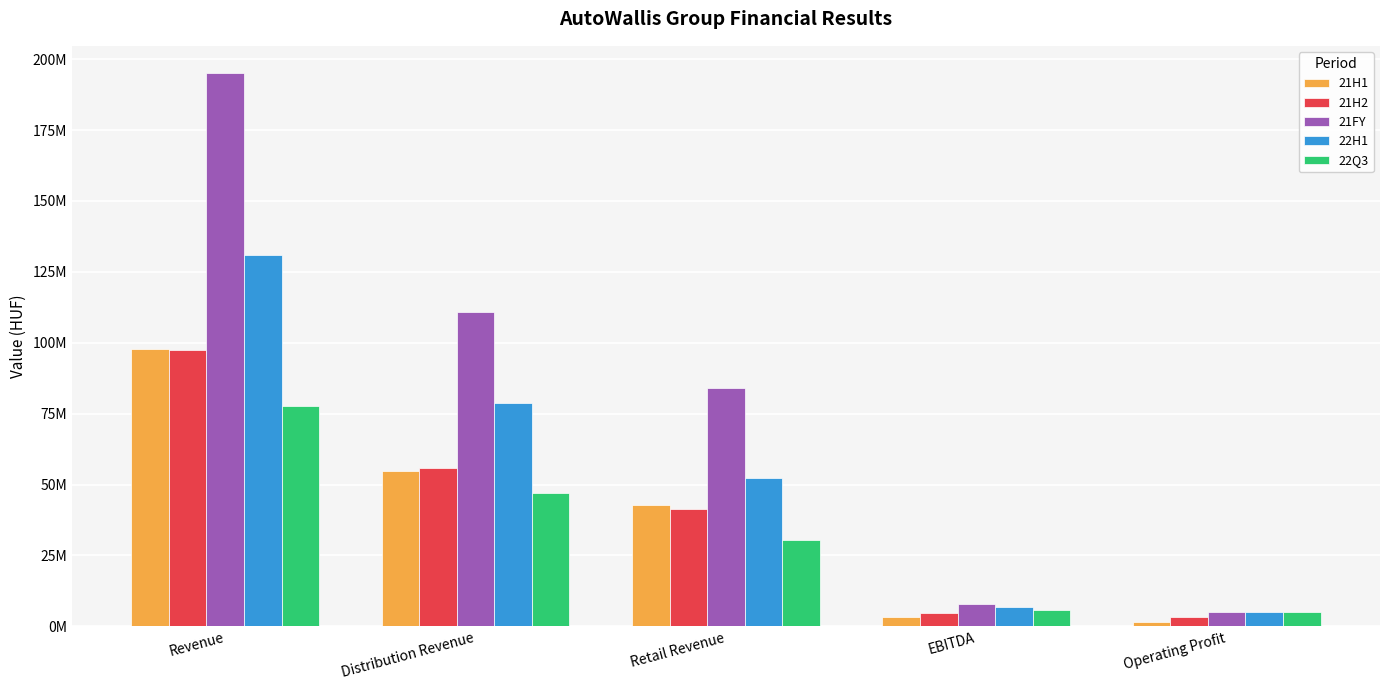

At which category is the sum across all series the highest?

Revenue